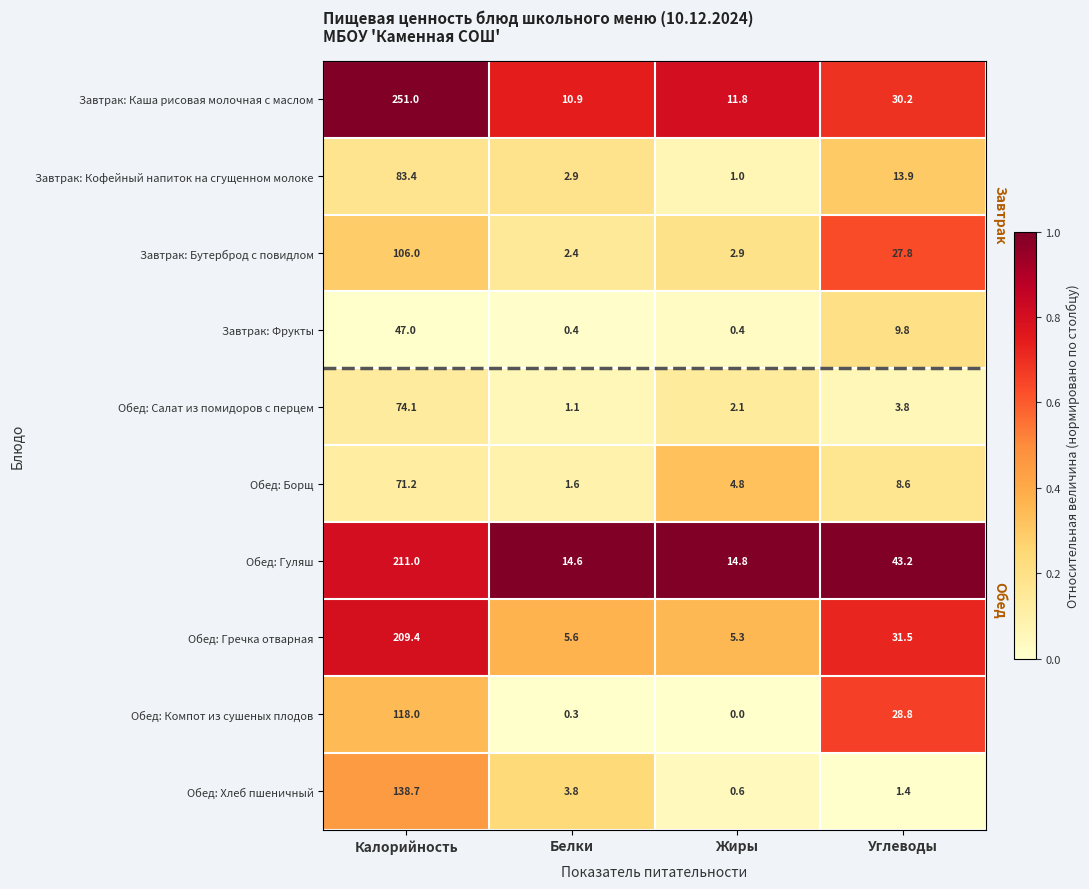

What is the maximum value shown in the chart?

251.0